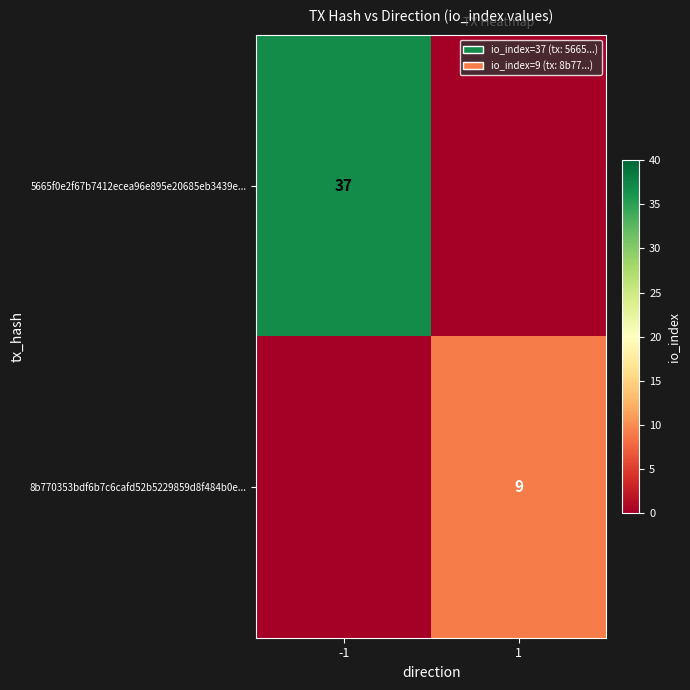

The 5665f0e2f67b7412ecea96e895e20685eb3439e... series shows 37 at -1. True or false?

True